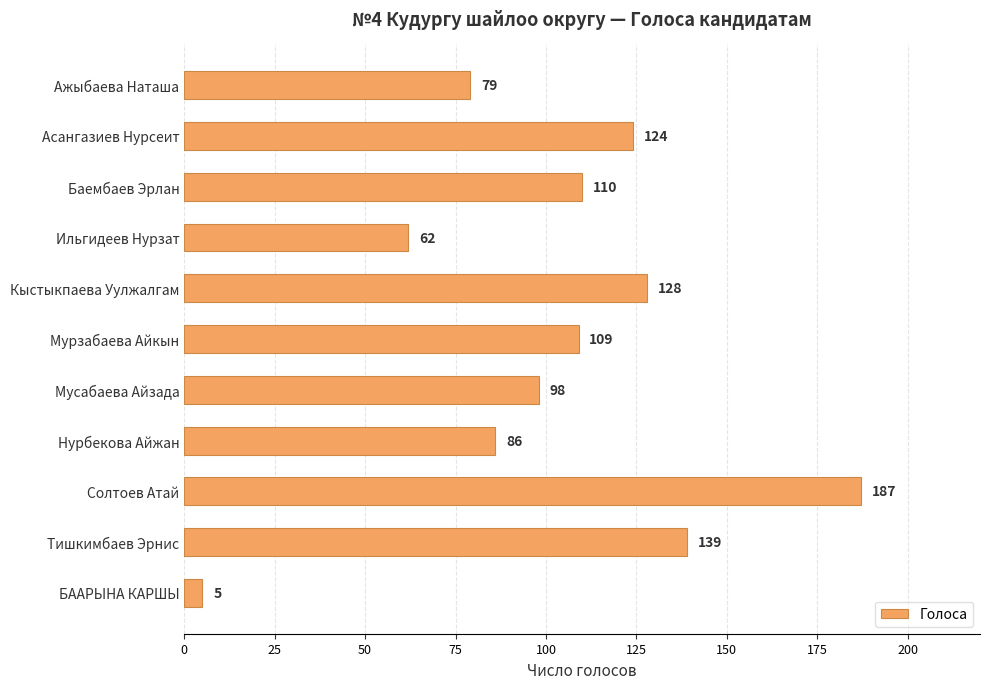

Does the chart contain any negative values?

No